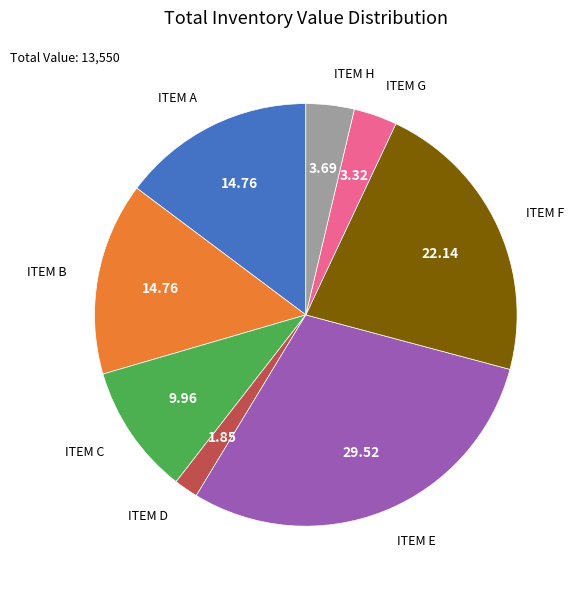

Is there a majority slice in this chart?

No